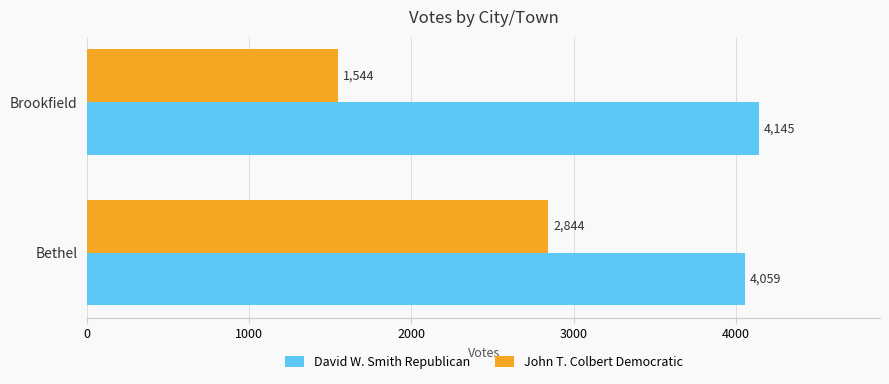

Which series has the largest range (max minus min)?

John T. Colbert Democratic